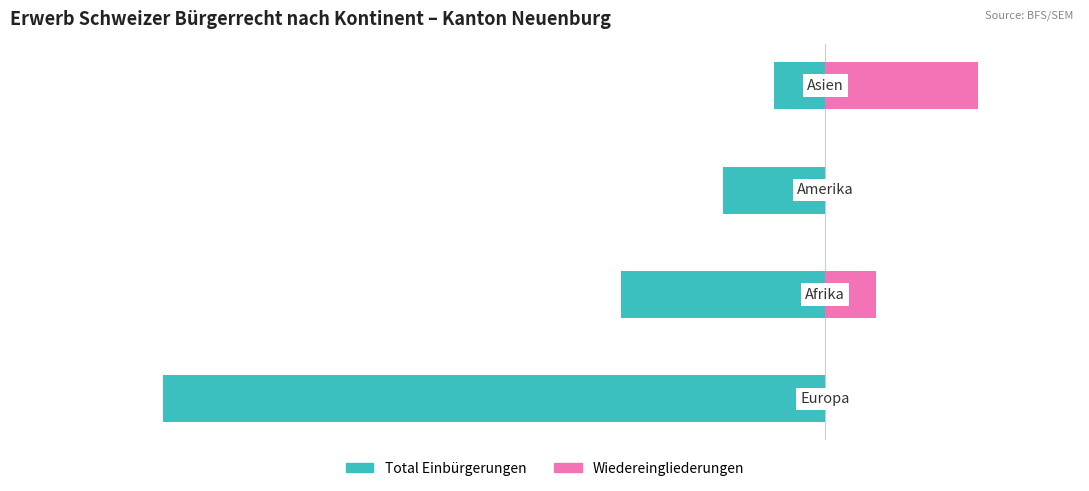

The value of Total Einbürgerungen at −15.0 is -2. True or false?

False